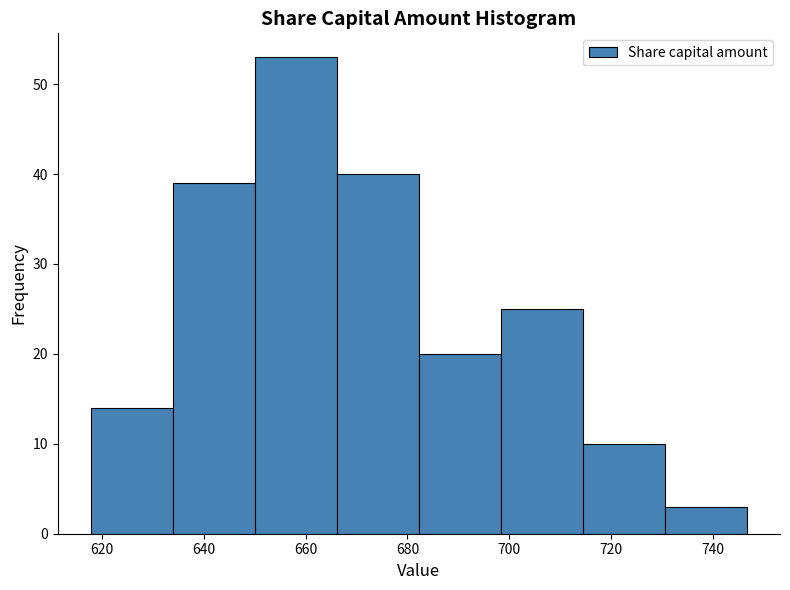

Over which range of the x-axis is the bar tallest?

650 to 666